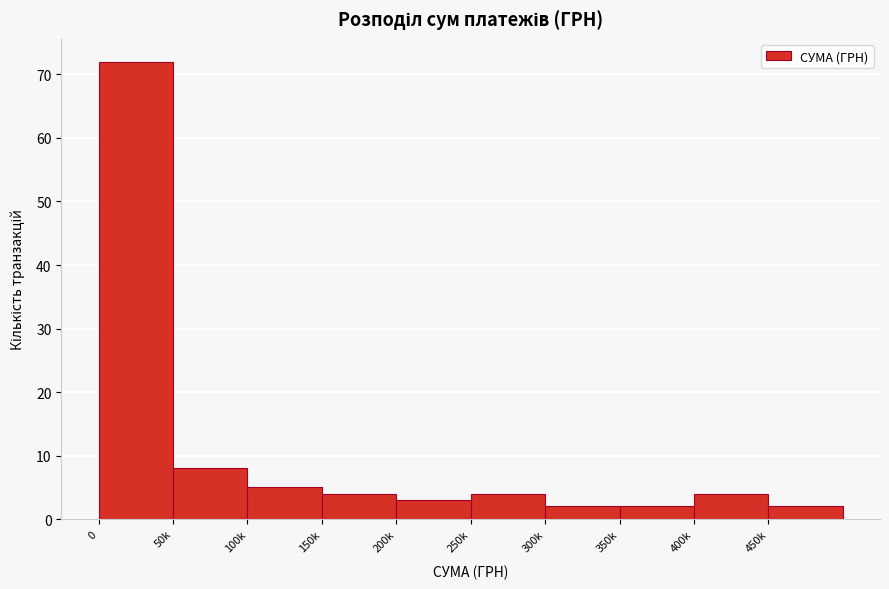

Reading left to right, what are all the values shown in this chart?

72	8	5	4	3	4	2	2	4	2